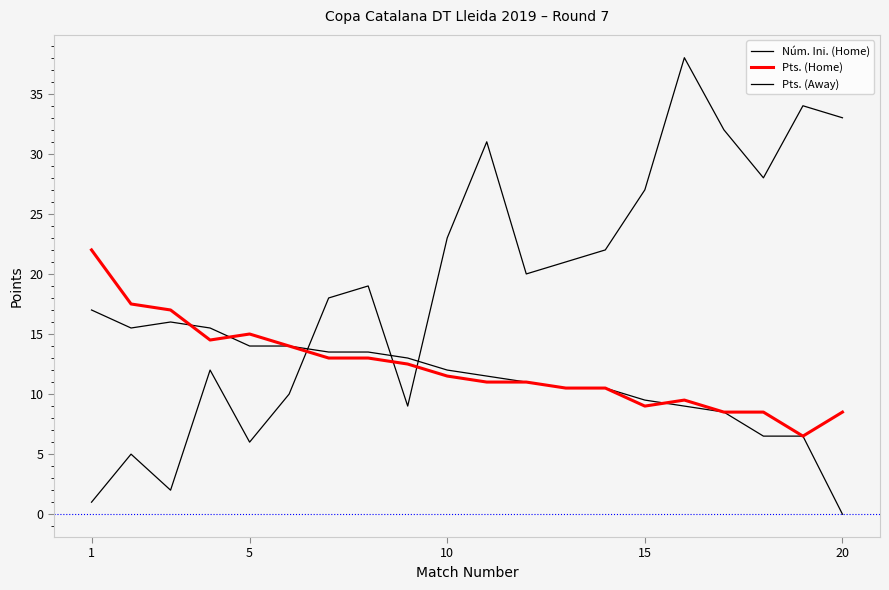

Which category has the lowest value in the Núm. Ini. (Home) series?

1